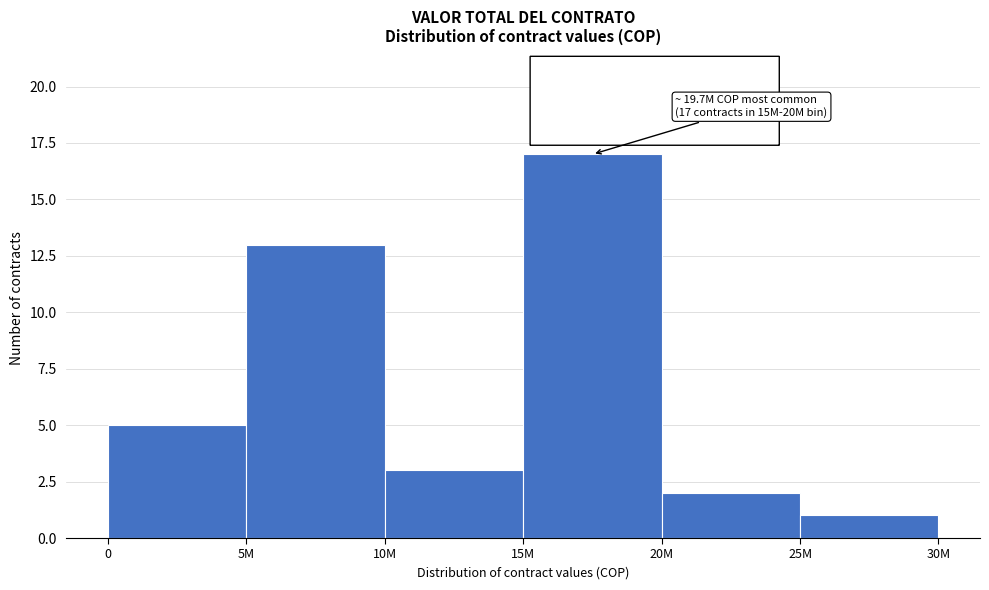

Reading left to right, list all the values displayed in this chart.

5	13	3	17	2	1